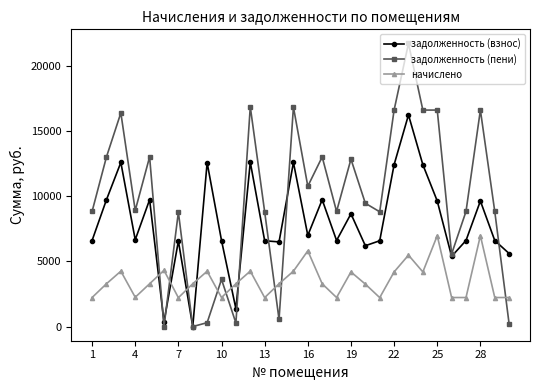

What is the lowest value of the начислено series?

2216.2